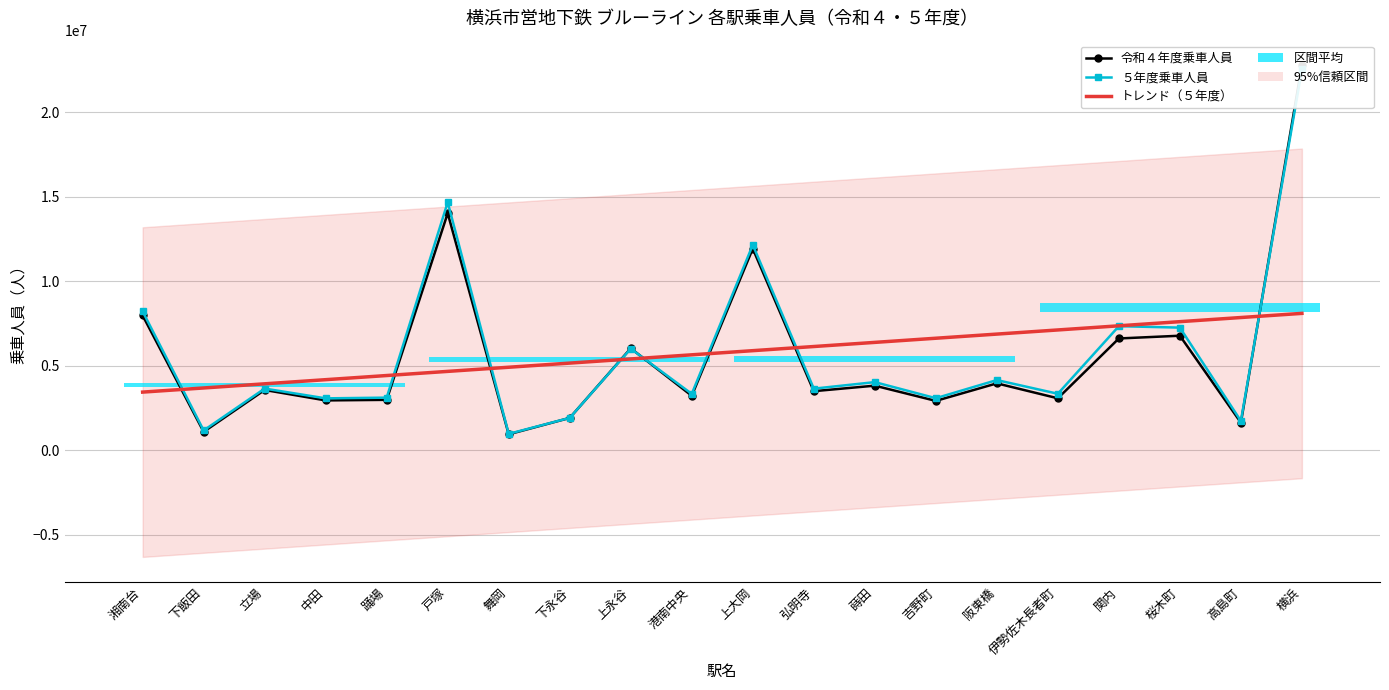

Where do ５年度 and 令和４年度 first cross each other?

下永谷 and 上永谷